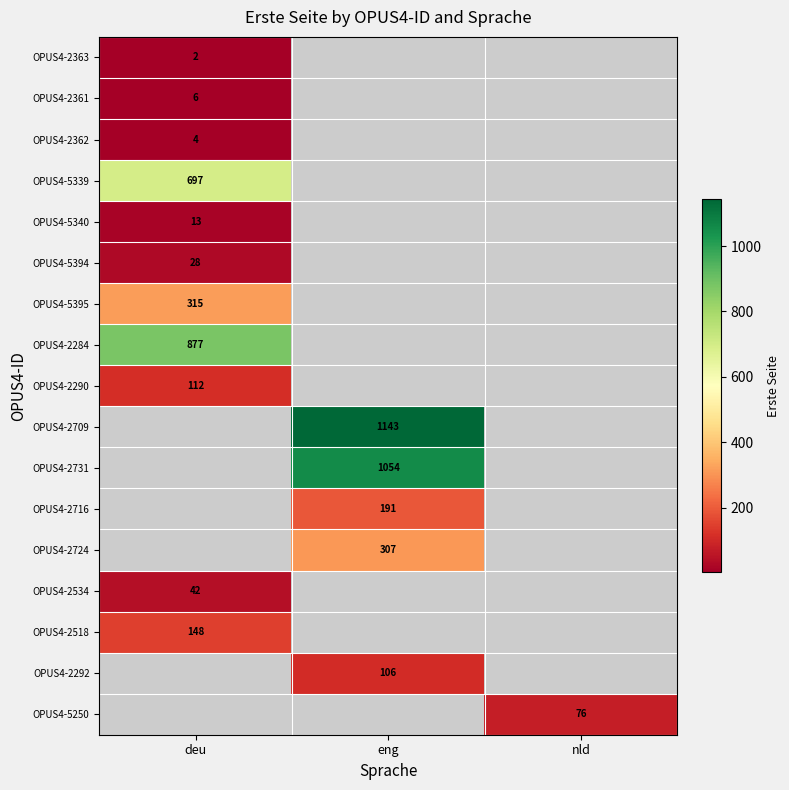

At how many categories does at least one series exceed 835?

2